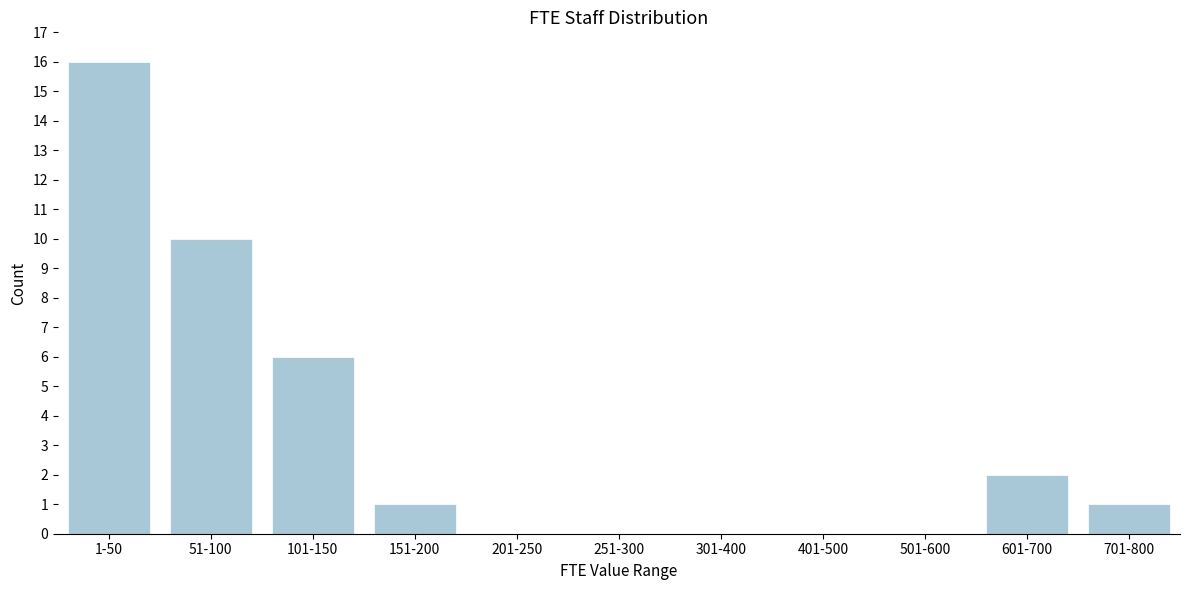

Reading left to right, transcribe all the data shown in this chart.

1-50=16	51-100=10	101-150=6	151-200=1	201-250=0	251-300=0	301-400=0	401-500=0	501-600=0	601-700=2	701-800=1